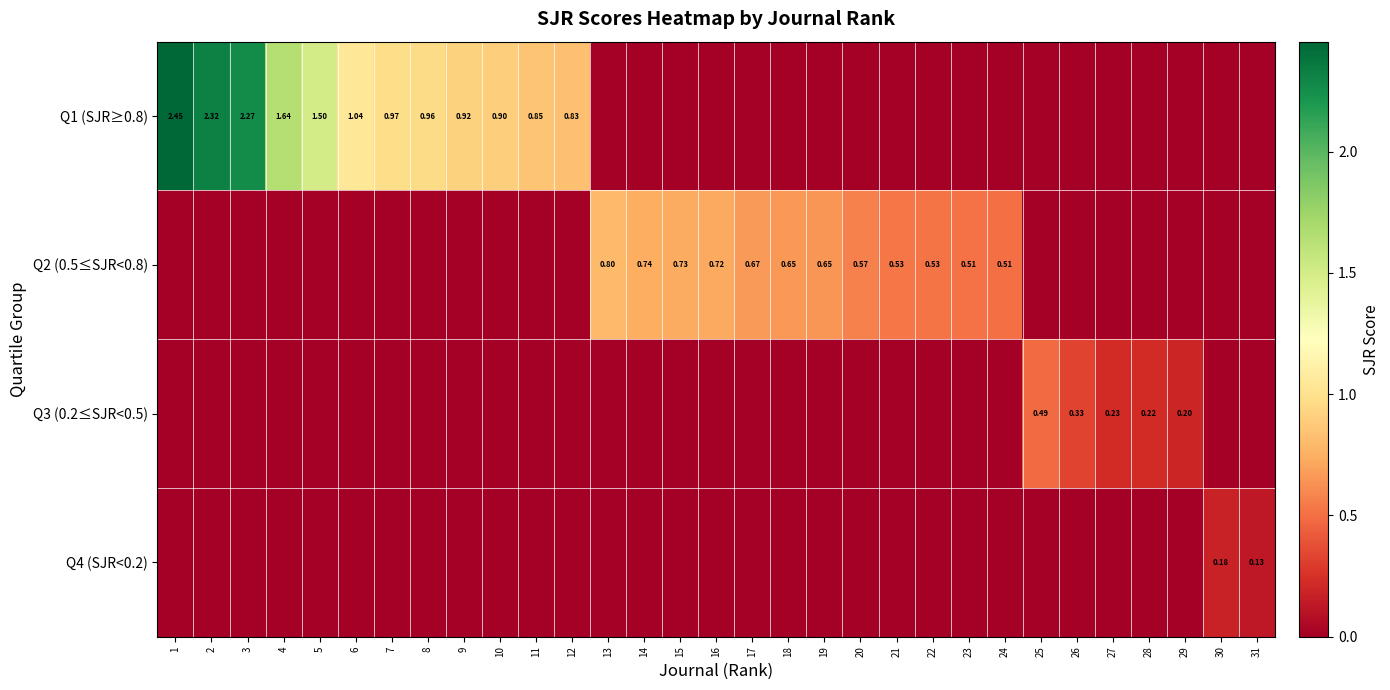

How many values in Q2 (0.5≤SJR<0.8) are above zero?

12